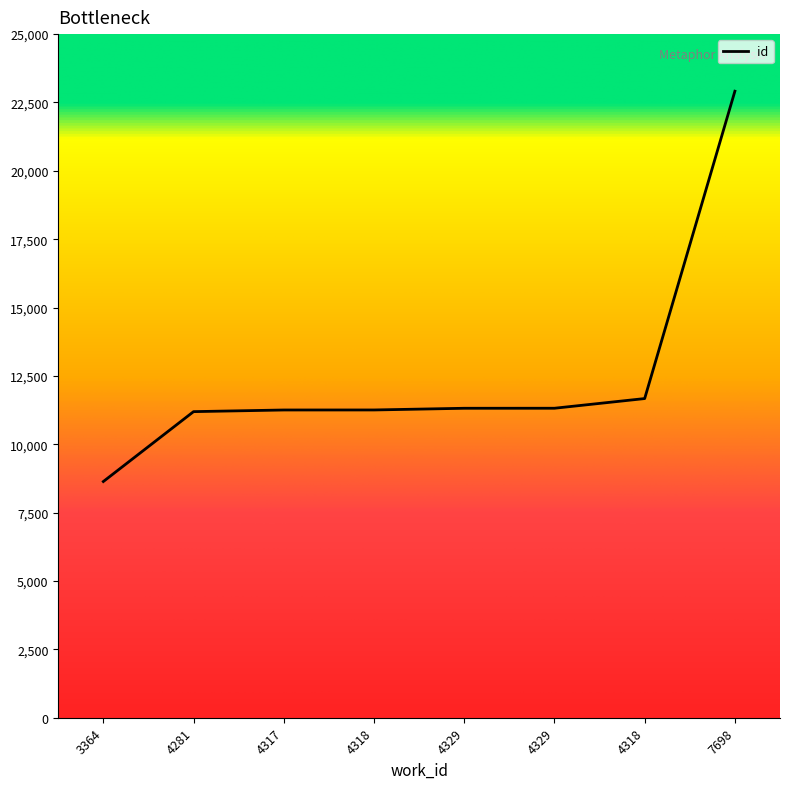

Rank the categories by value from lowest to highest.

3364, 4281, 4317, 4318, 4329, 4329, 4318, 7698